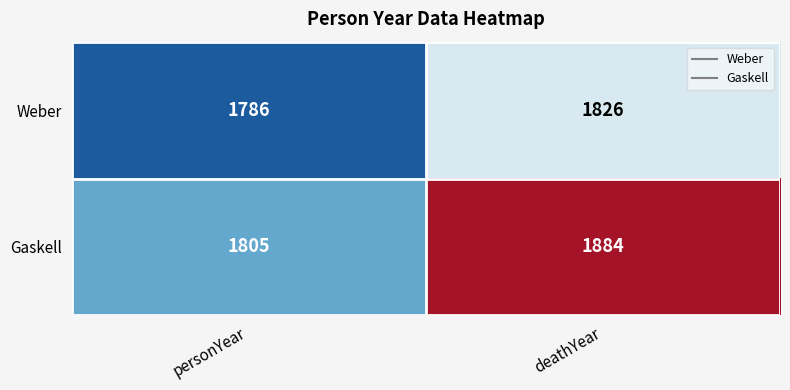

What is the minimum value shown in the chart?

1786